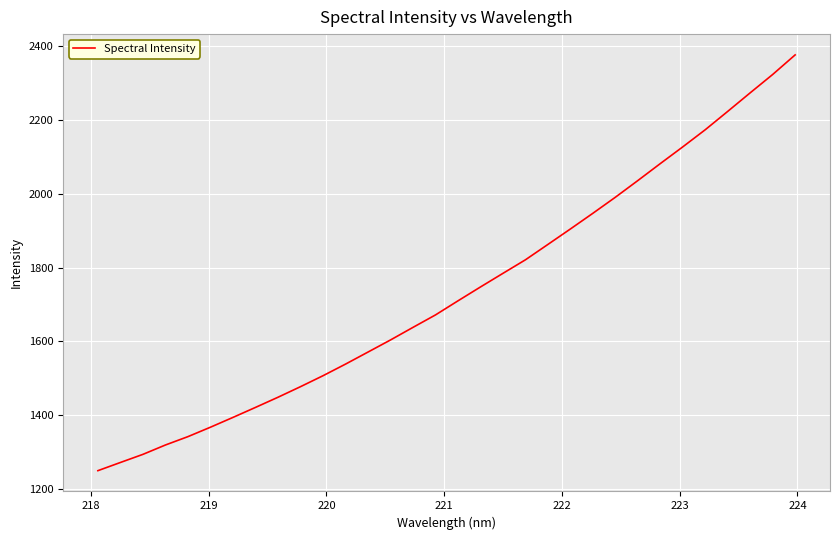

What is the maximum value shown in the chart?

2377.1